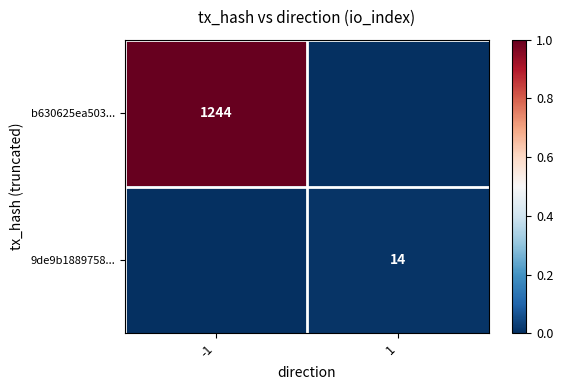

The value of b630625ea503... at -1 is 1244. True or false?

True